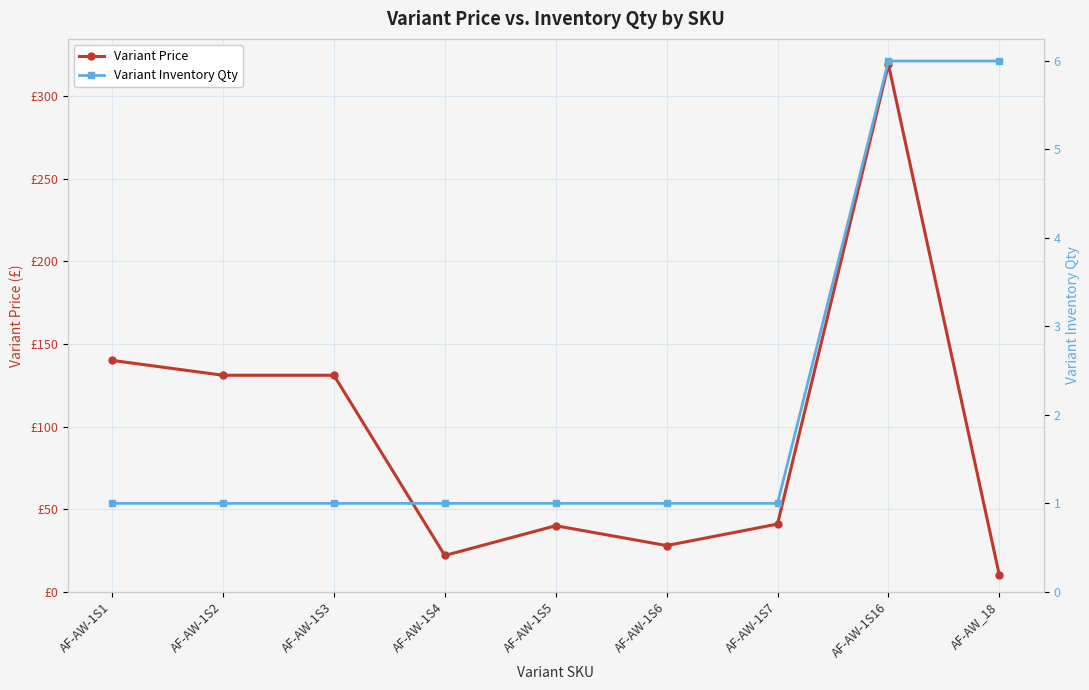

Which category has the lowest value in the Variant Inventory Qty series?

AF-AW-1S1